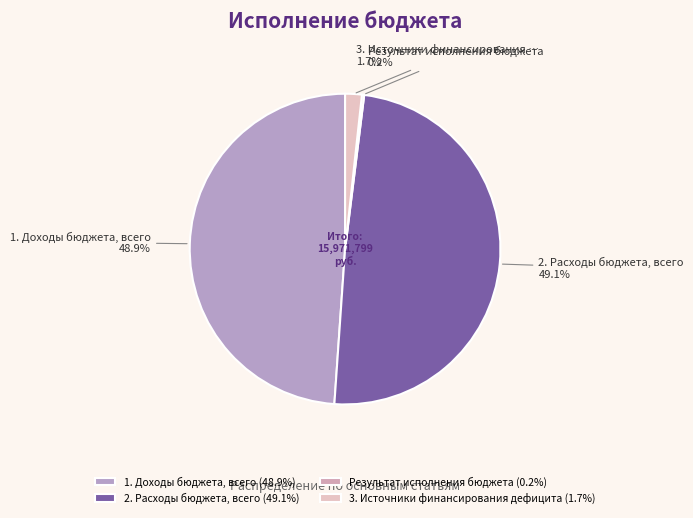

How many segments does this pie chart have?

4